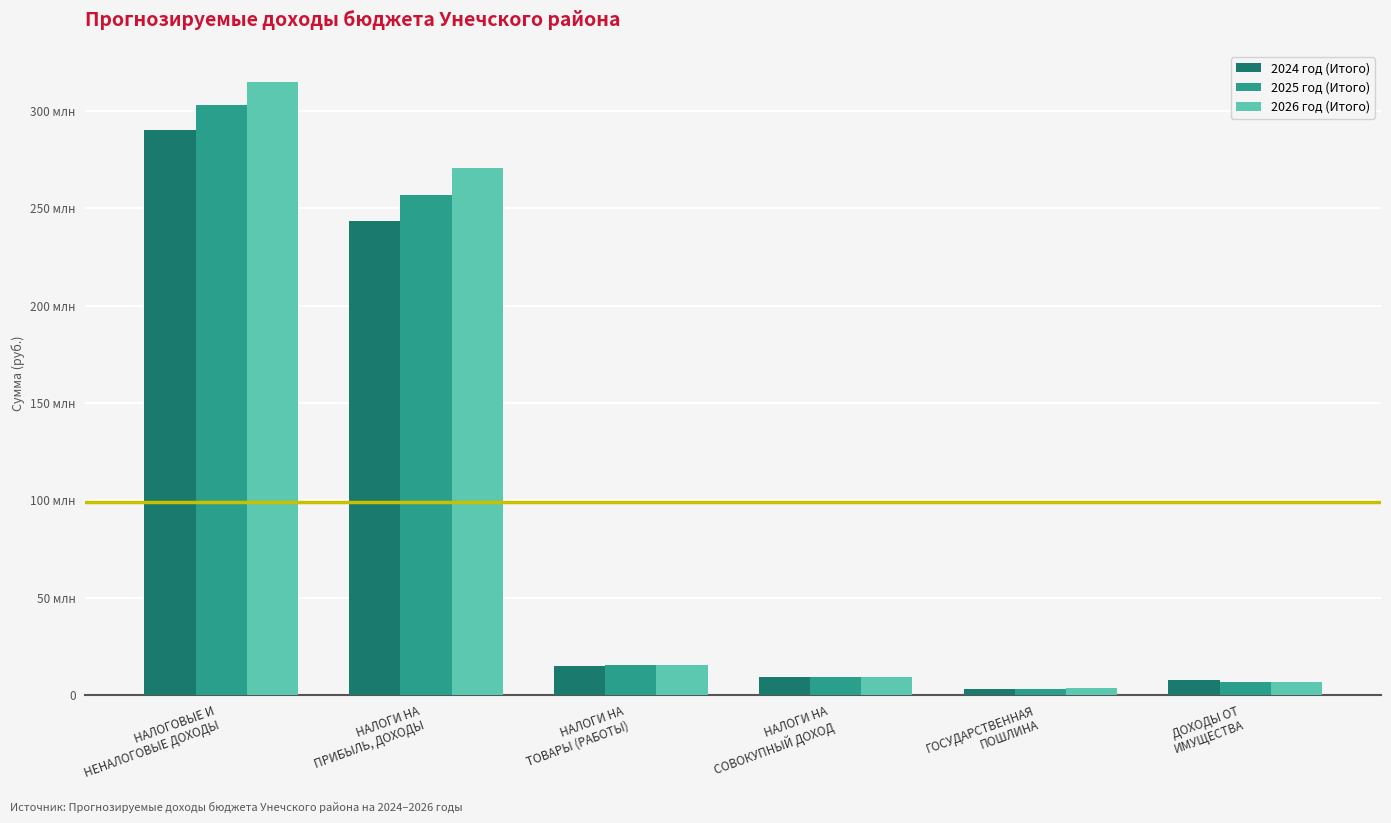

True or false: 2024 год (Итого) has a value of 402306862.6 at НАЛОГОВЫЕ И
НЕНАЛОГОВЫЕ ДОХОДЫ.

False